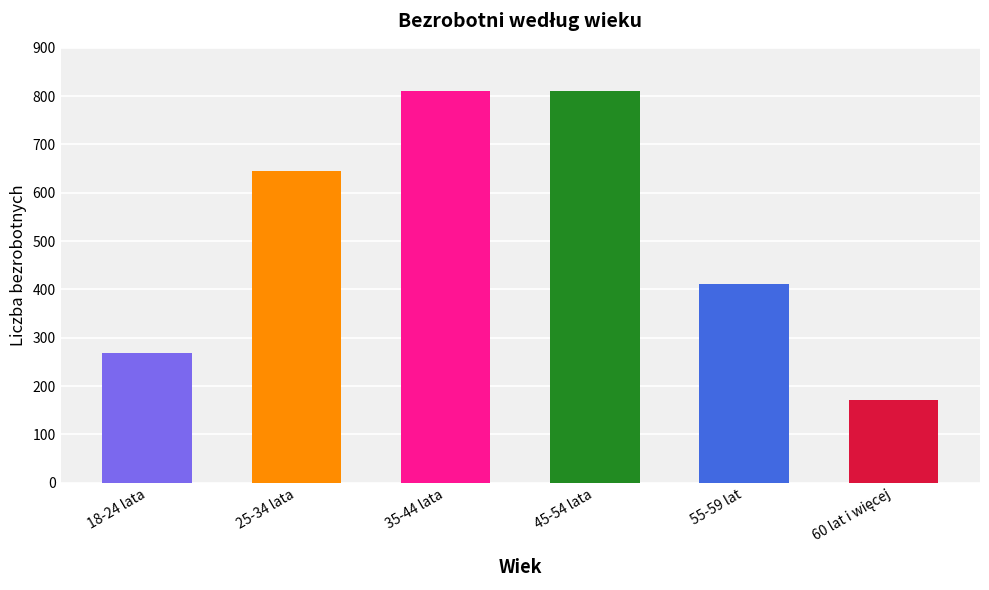

Where is the data nearest to the value 491?

55-59 lat